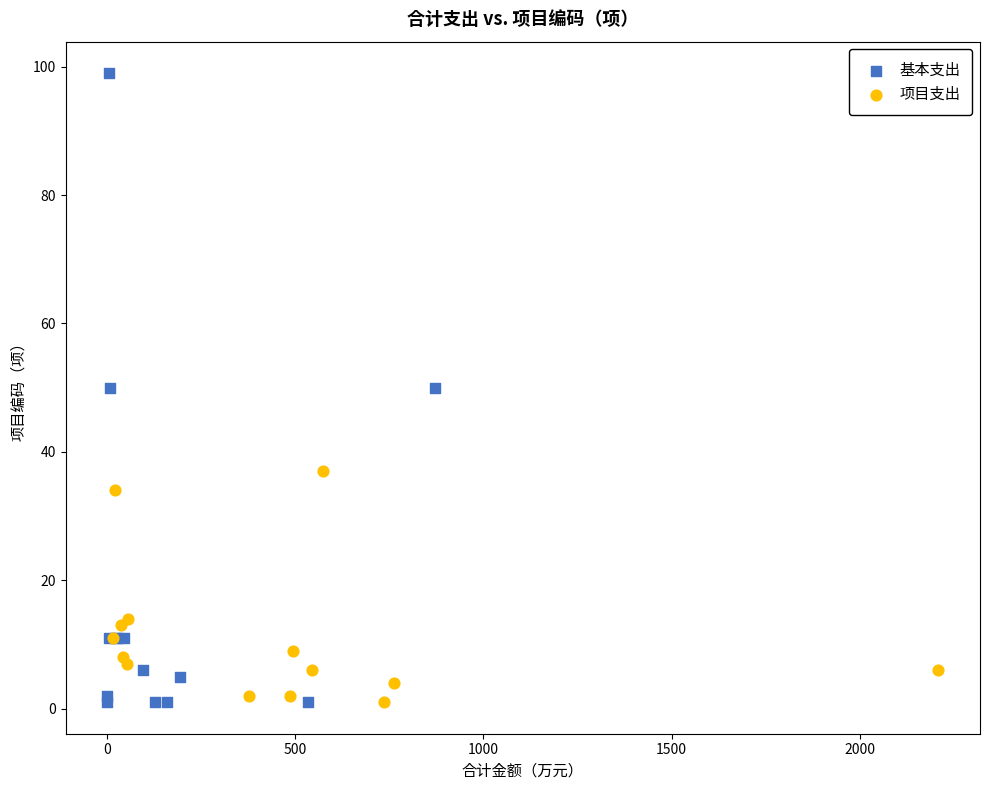

Which series has the largest Y range (max minus min)?

基本支出